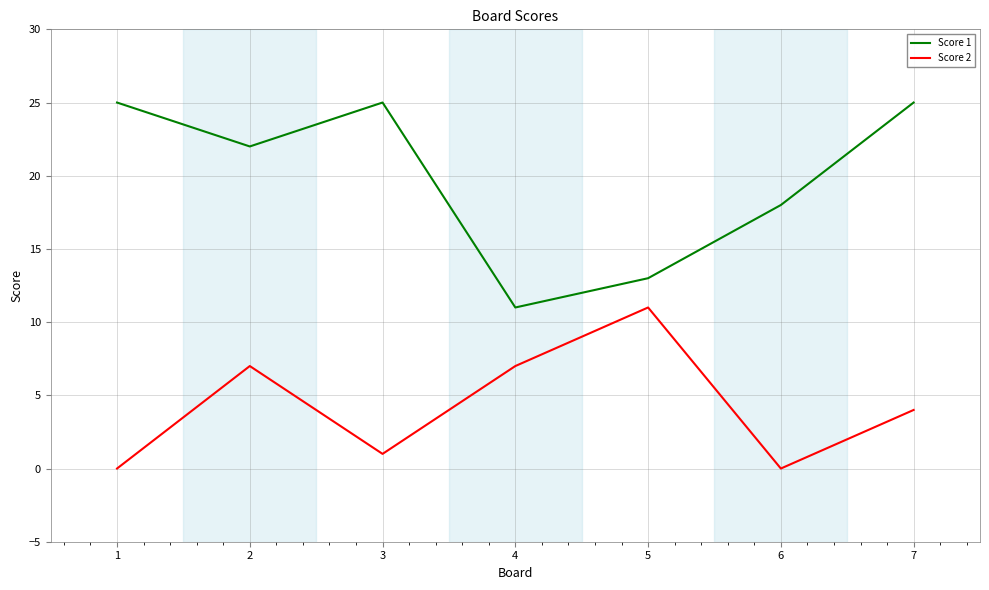

The Score 1 series shows 25 at 1. True or false?

True